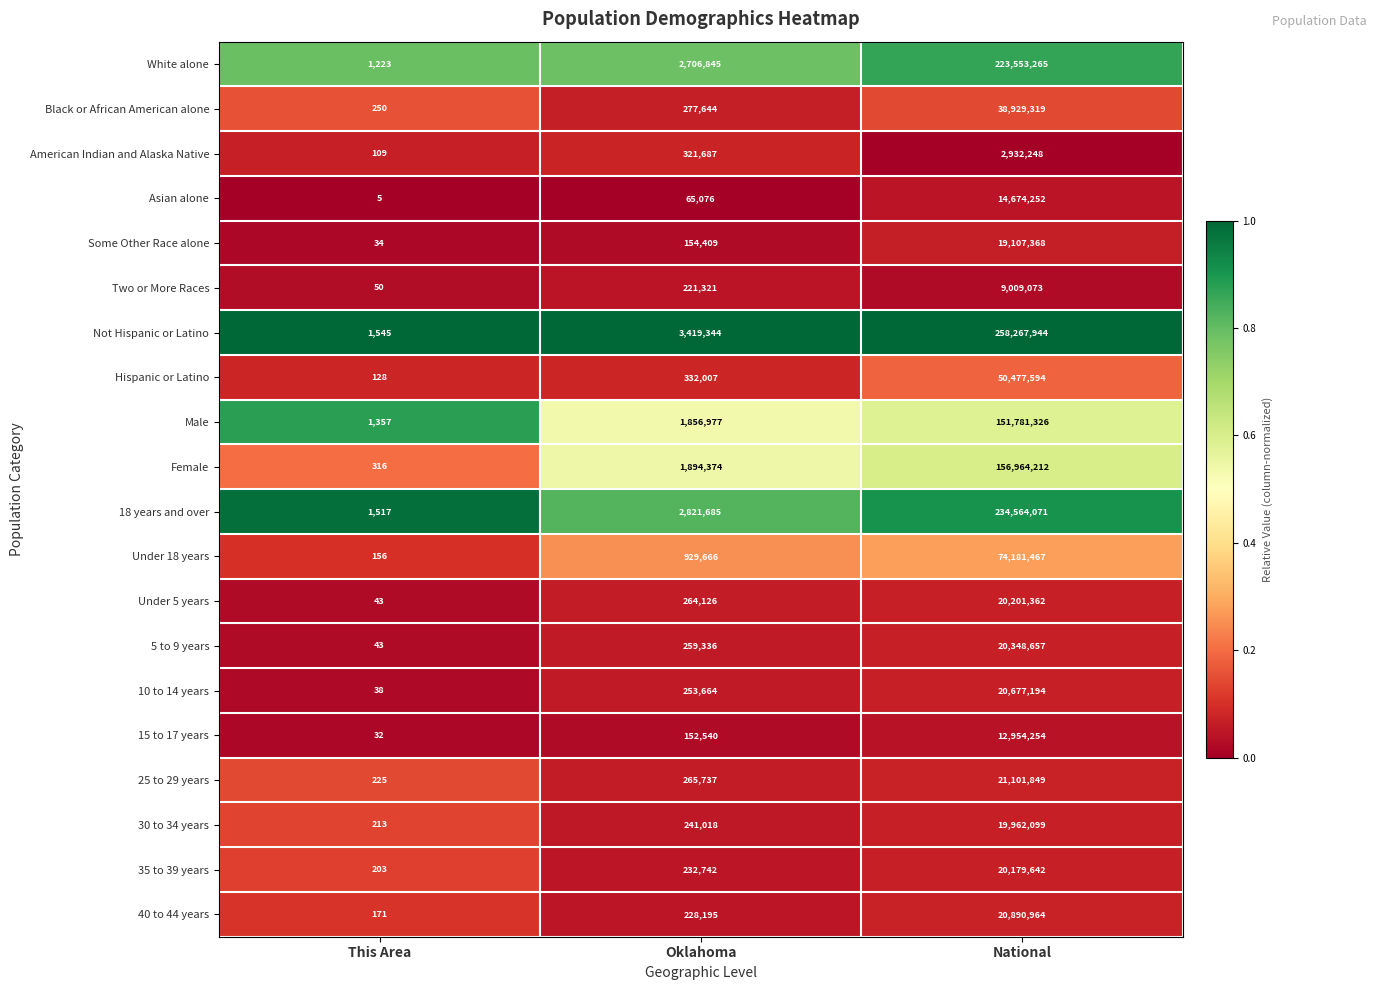

The value of White alone at This Area is 672. True or false?

False